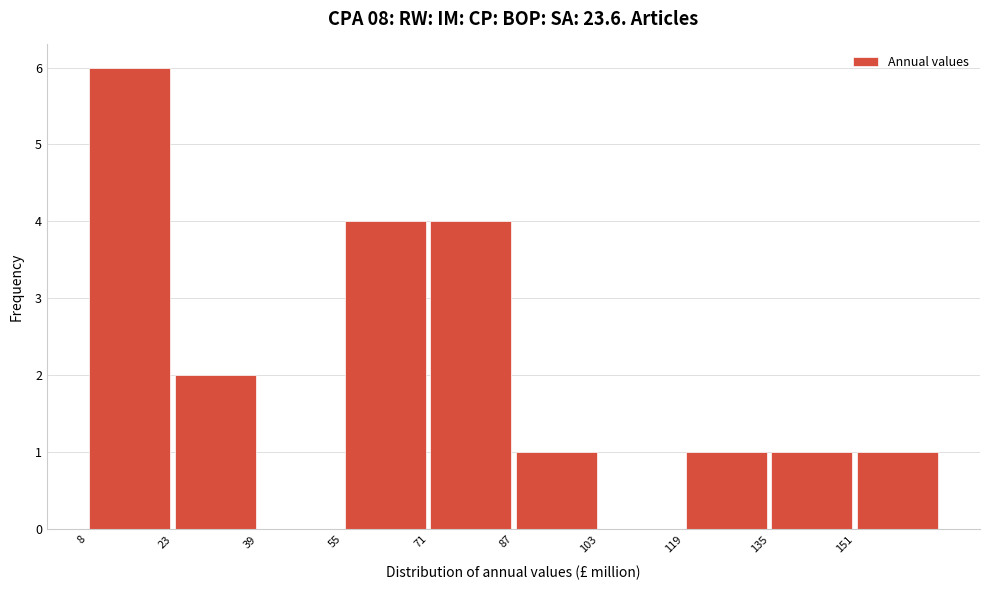

Over which range of the x-axis is the bar tallest?

8 to 24